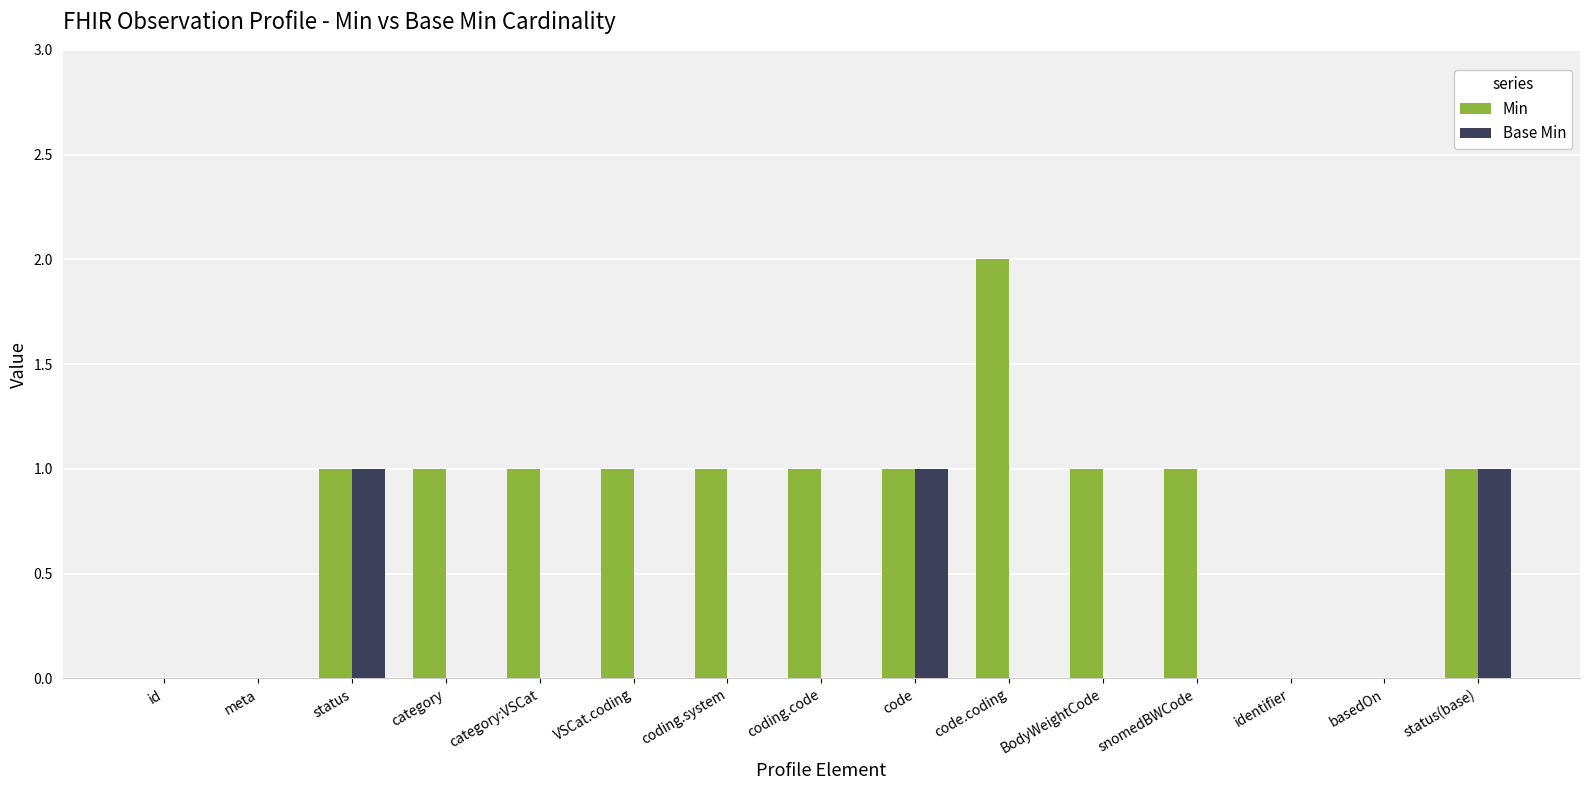

How many distinct data groups are displayed?

2